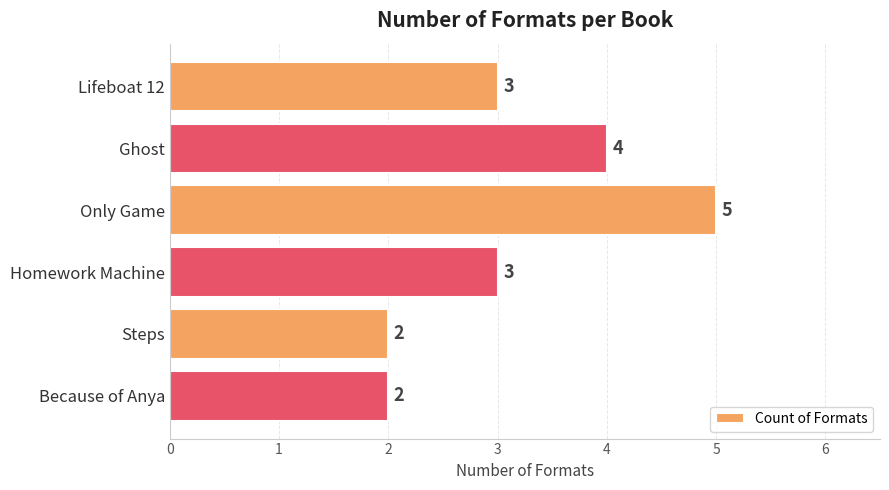

How many values are between 2 and 4?

5